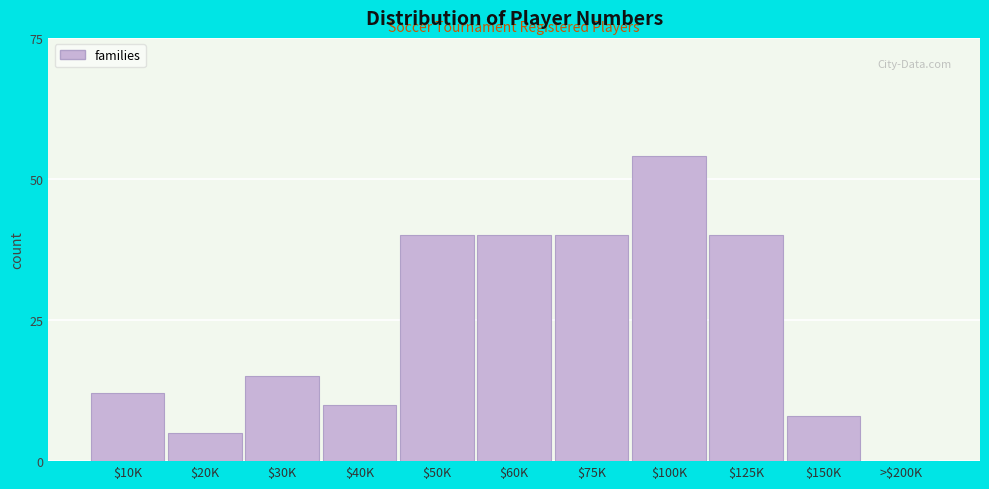

The chart shows a value of 40 at $75K. True or false?

True